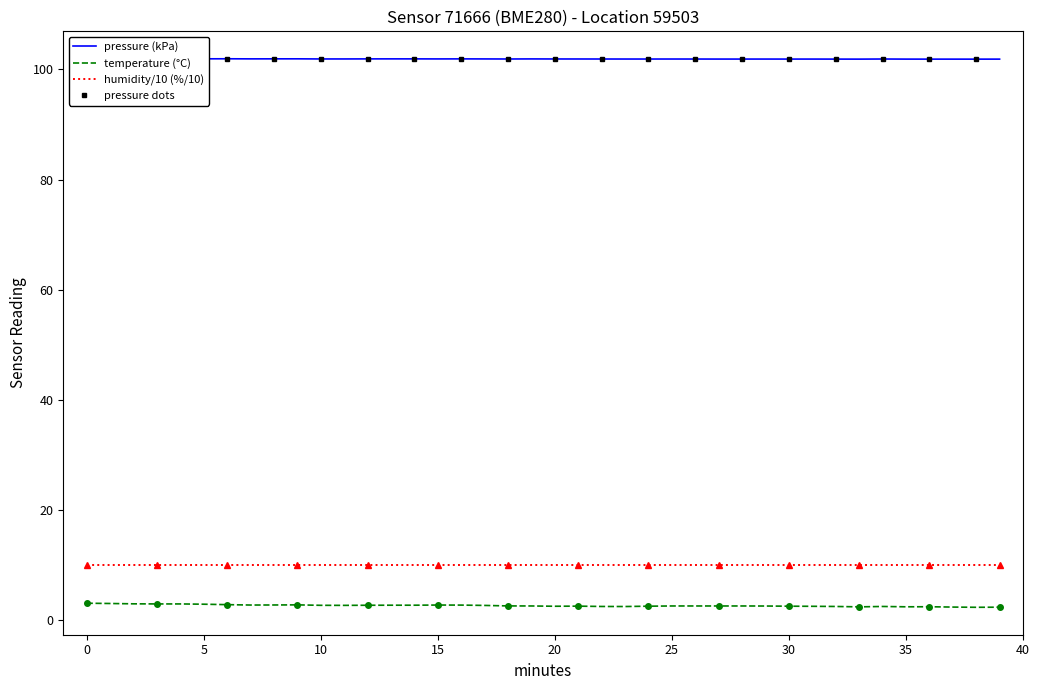

The pressure series shows 101.9 at 10. True or false?

True